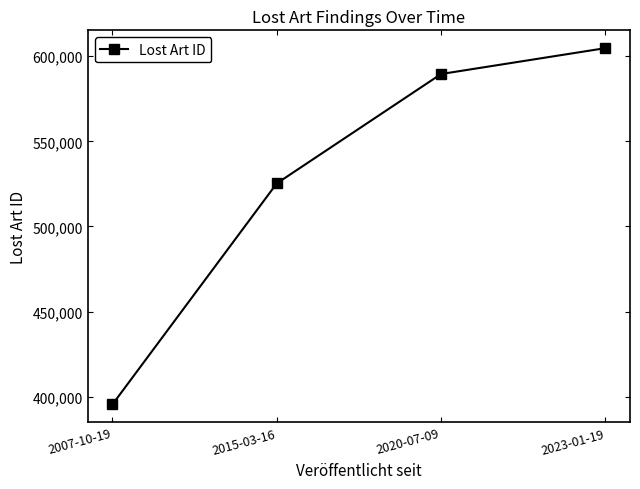

Which label corresponds to the smallest value in the chart?

2007-10-19